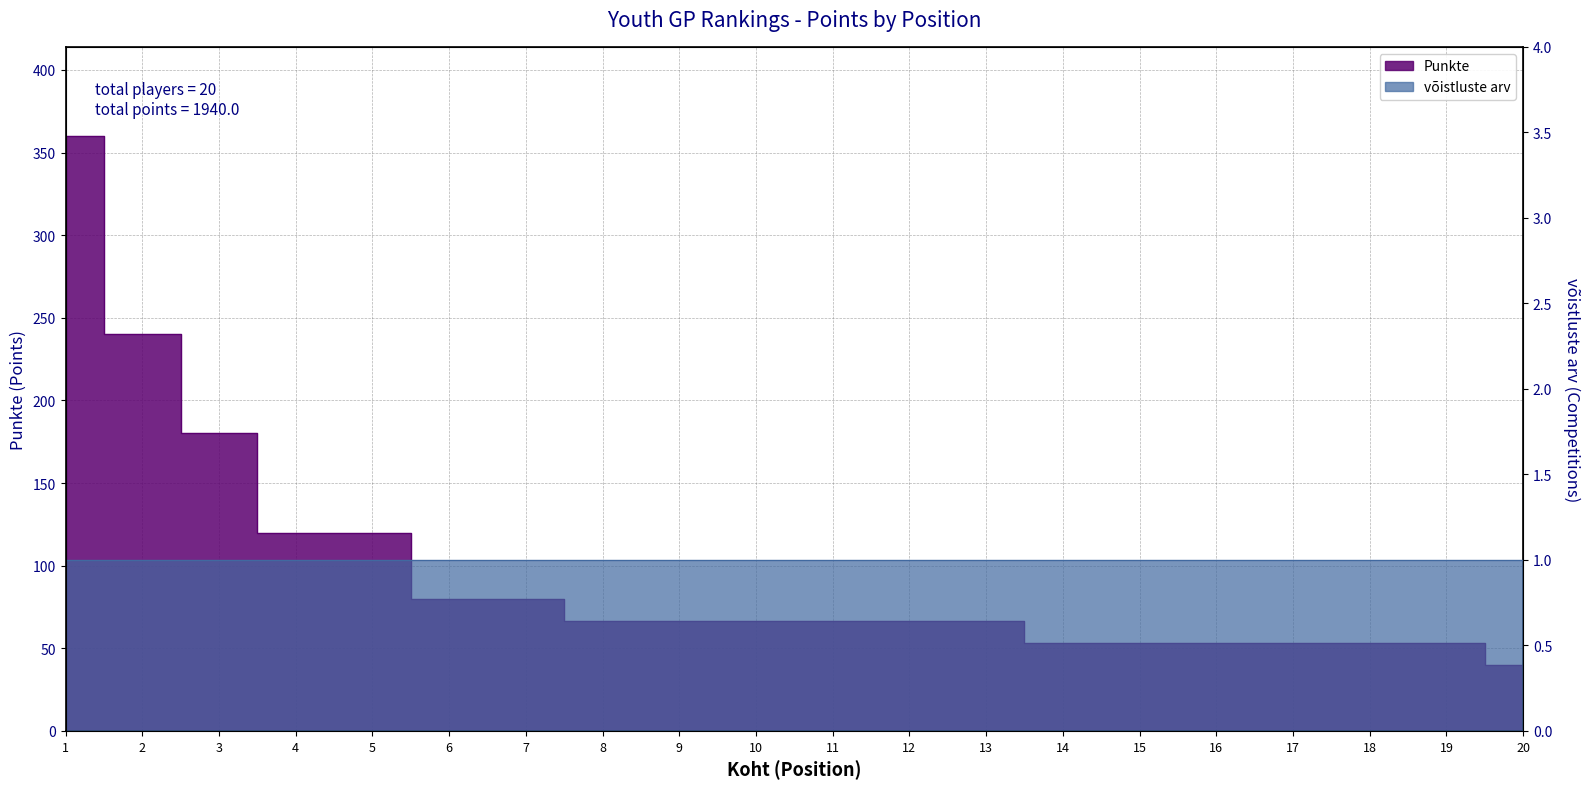

What is the sum of all values?

1940.0